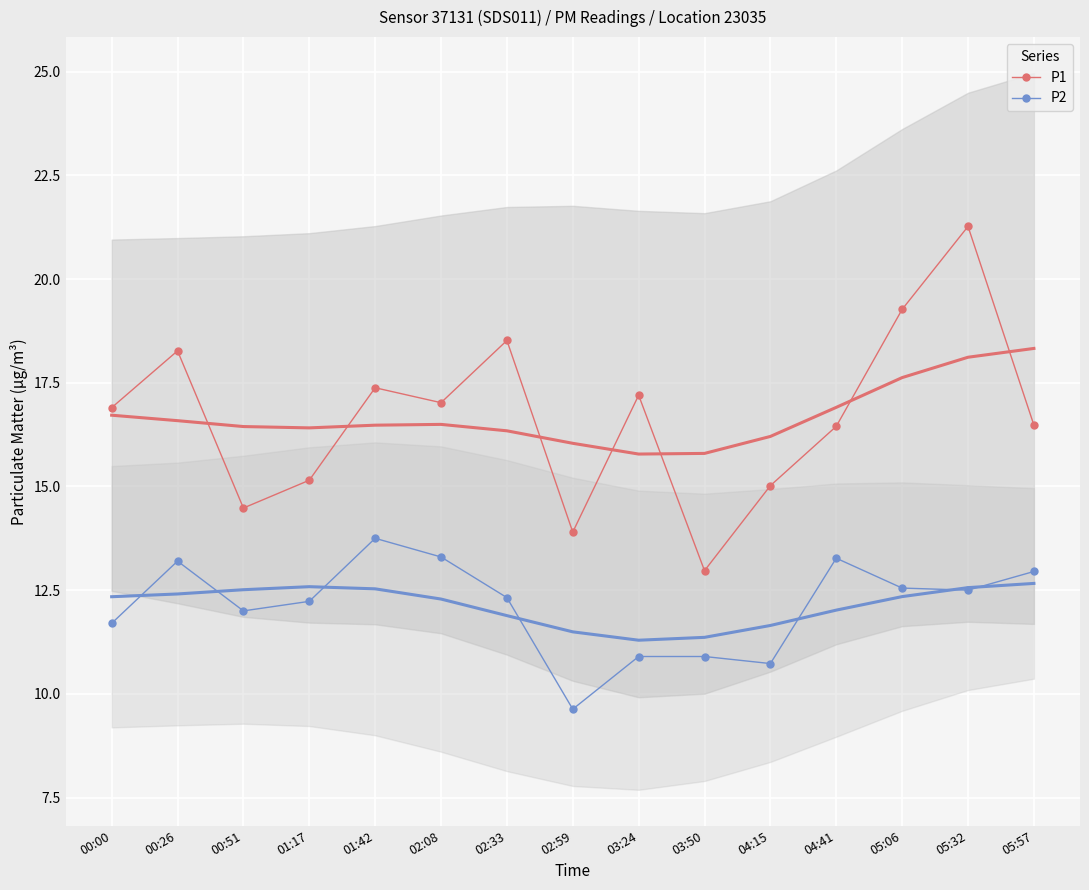

How many data points in P1 are above 16?

10